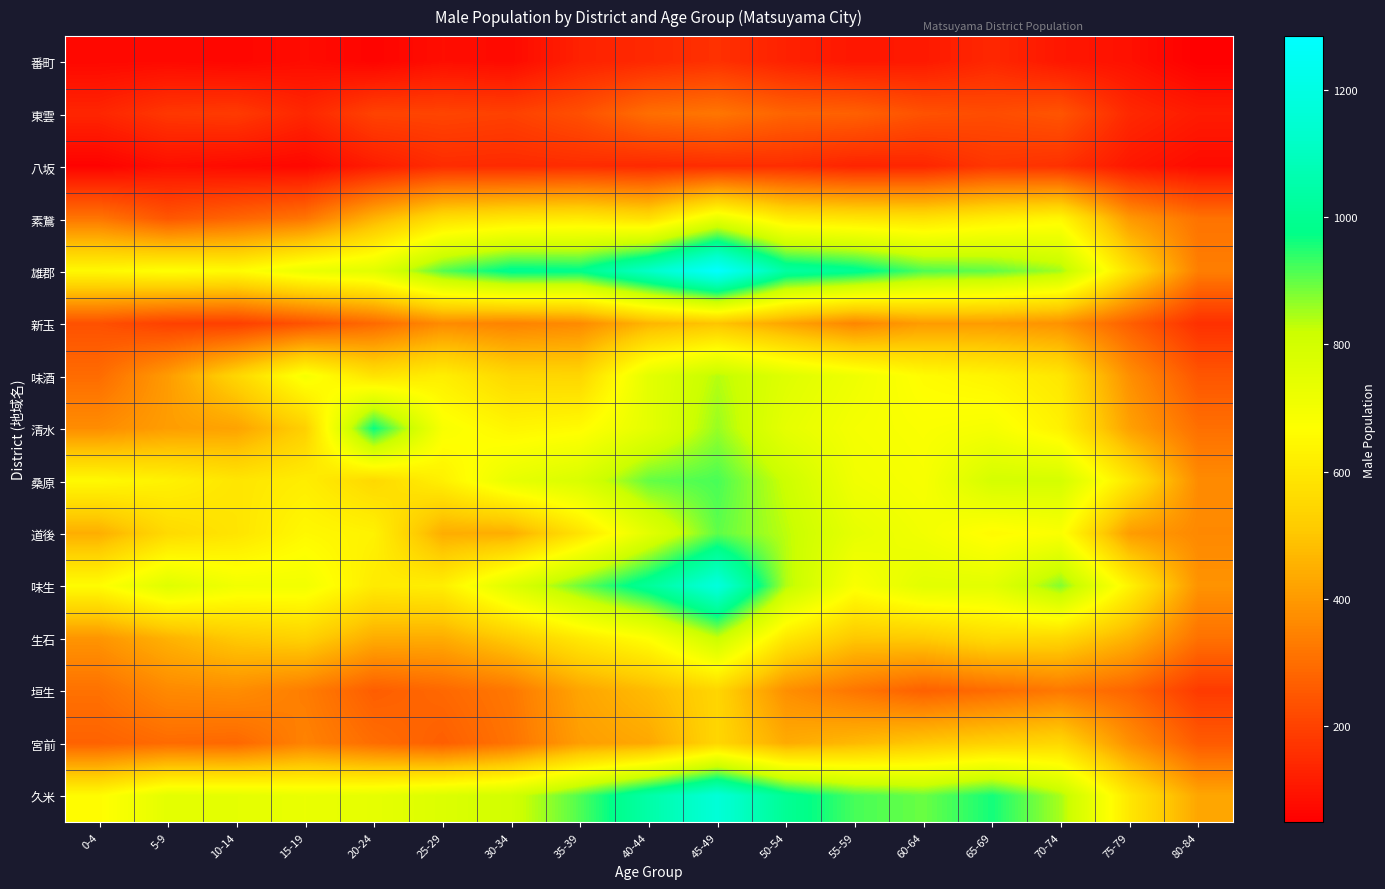

Rank the series at 45-49 from highest to lowest value.

雄郡, 味生, 久米, 桑原, 道後, 清水, 味酒, 生石, 素鵞, 宮前, 垣生, 新玉, 東雲, 番町, 八坂